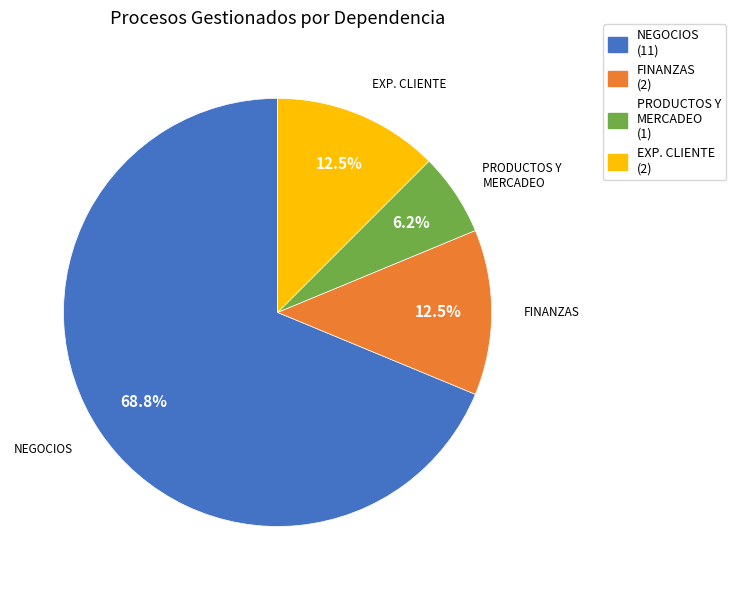

What is the smallest slice in the pie chart?

PRODUCTOS Y MERCADEO (1)